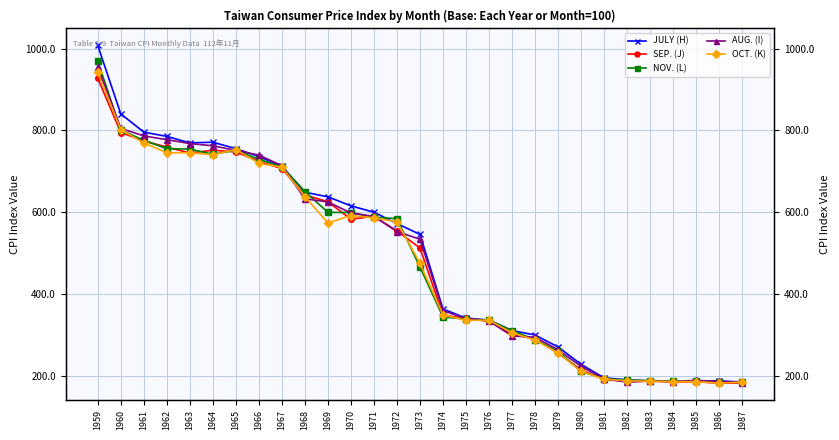

At which label is SEP. (J) closest to 554?

1972